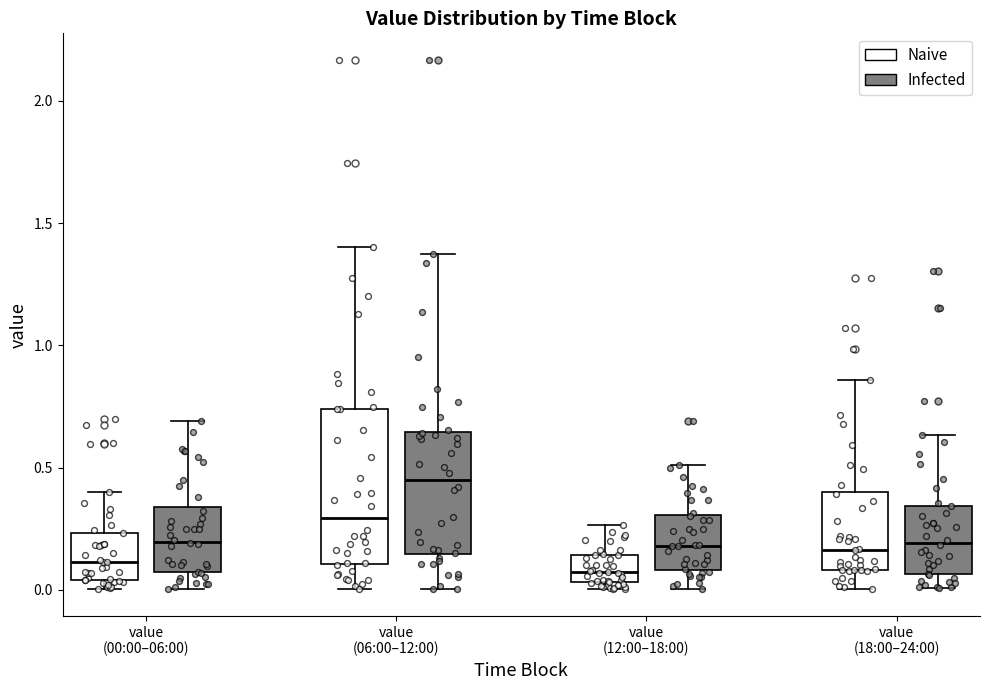

Where does the upper whisker of the box for value (00:00–06:00) (Infected) end on the y-axis? The values are not printed on the chart, so give them approximately, as read against the axis.

0.70